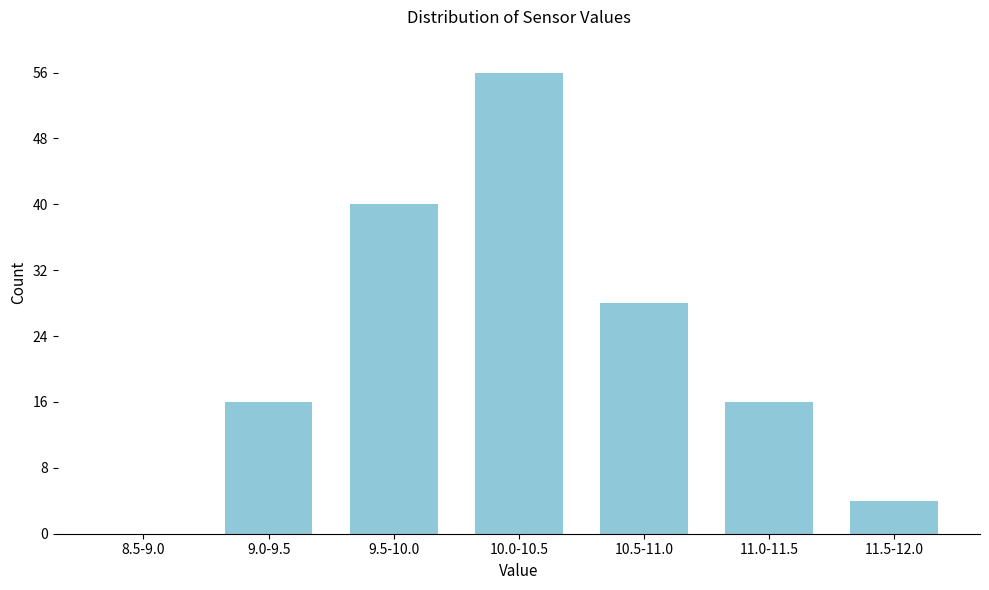

Reading right to left, list all the values displayed in this chart.

11.5-12.0=4	11.0-11.5=16	10.5-11.0=28	10.0-10.5=56	9.5-10.0=40	9.0-9.5=16	8.5-9.0=0